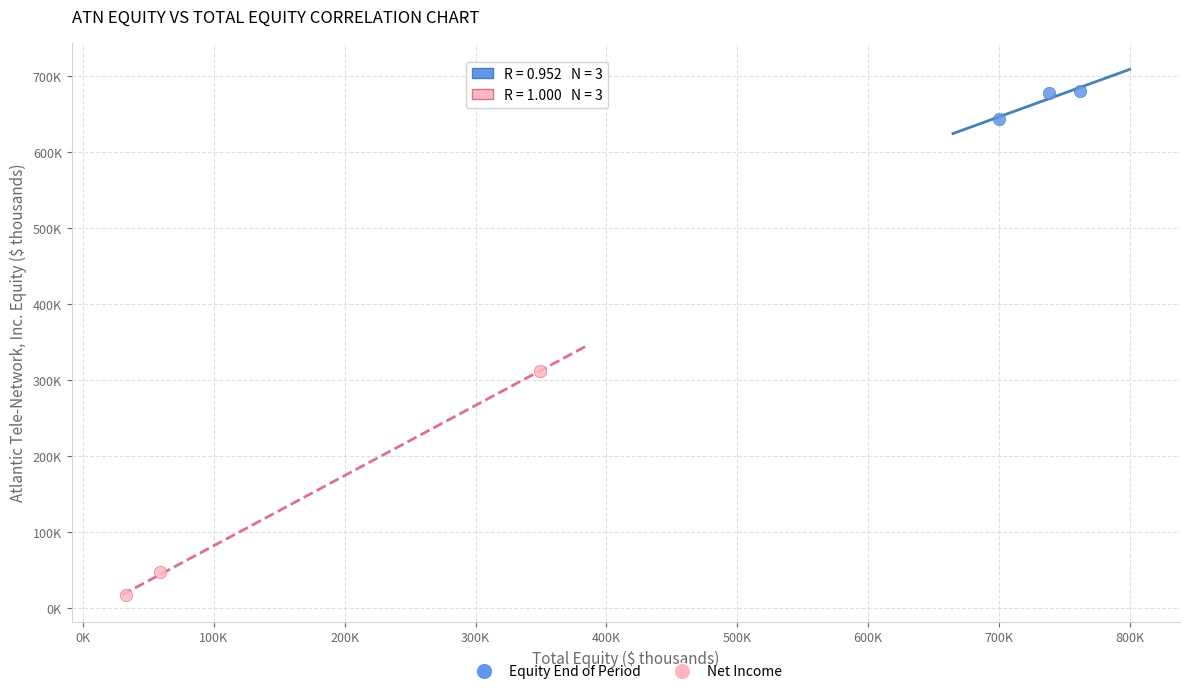

Which series reaches the minimum Y coordinate?

Net Income